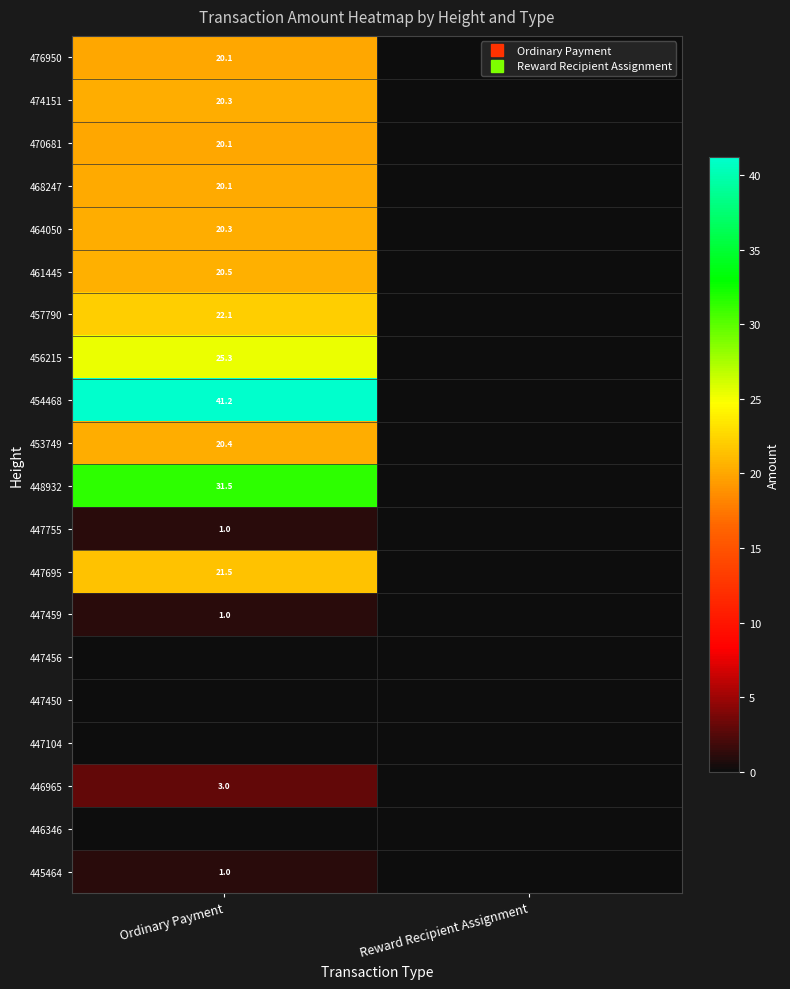

How many data points does each series have?

2